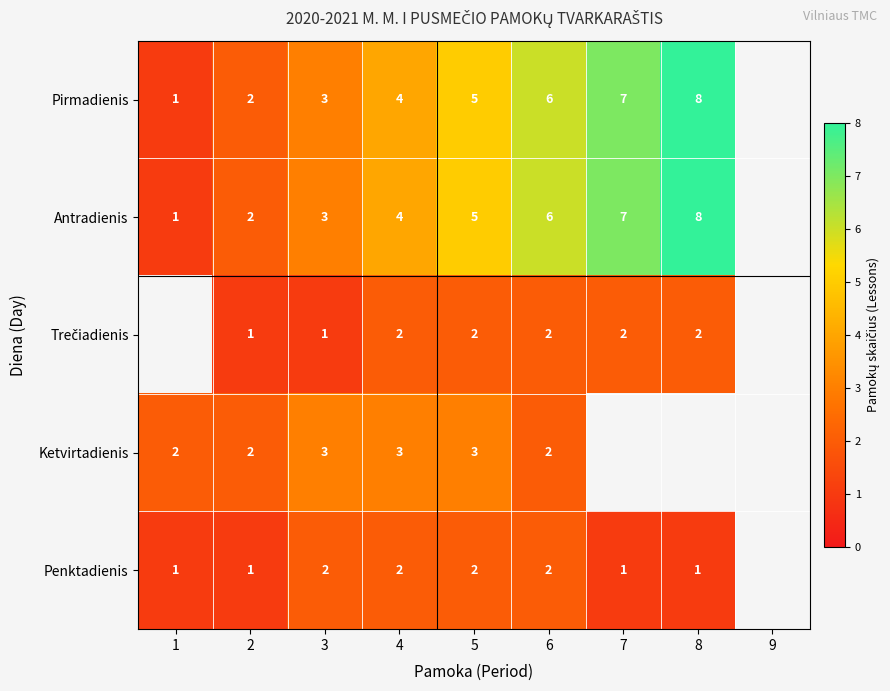

What is the sum of the Ketvirtadienis values at 6 and 3?

5